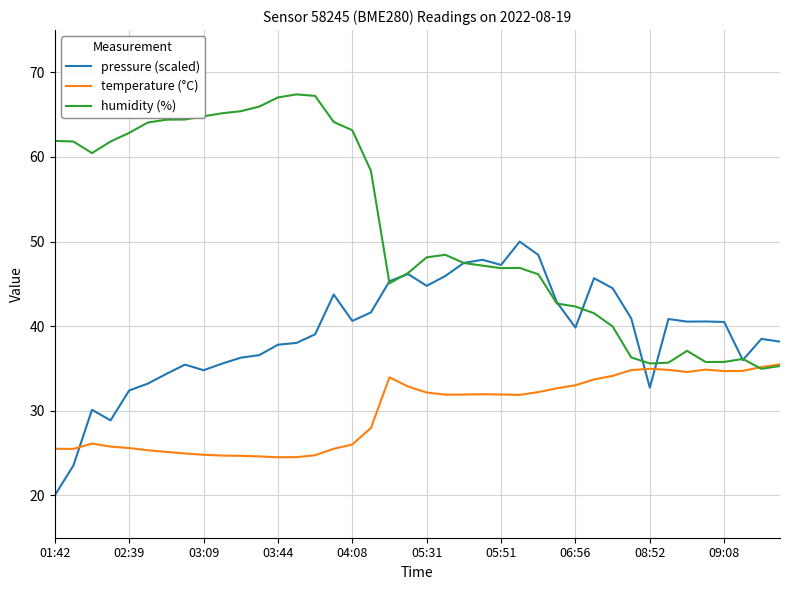

Which series has the largest total across all categories?

humidity (%)